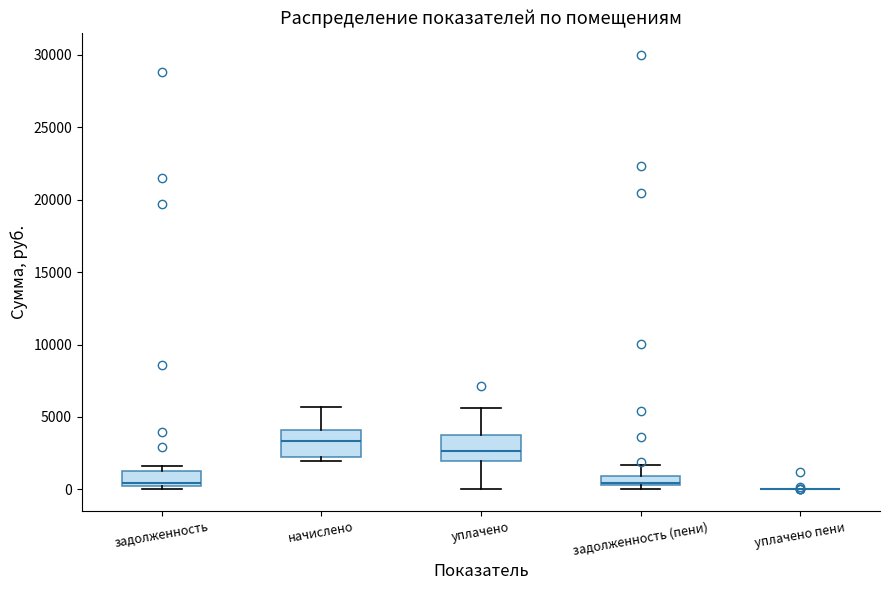

Where is the lower edge of the box for задолженность on the y-axis? The values are not printed on the chart, so give them approximately, as read against the axis.

500